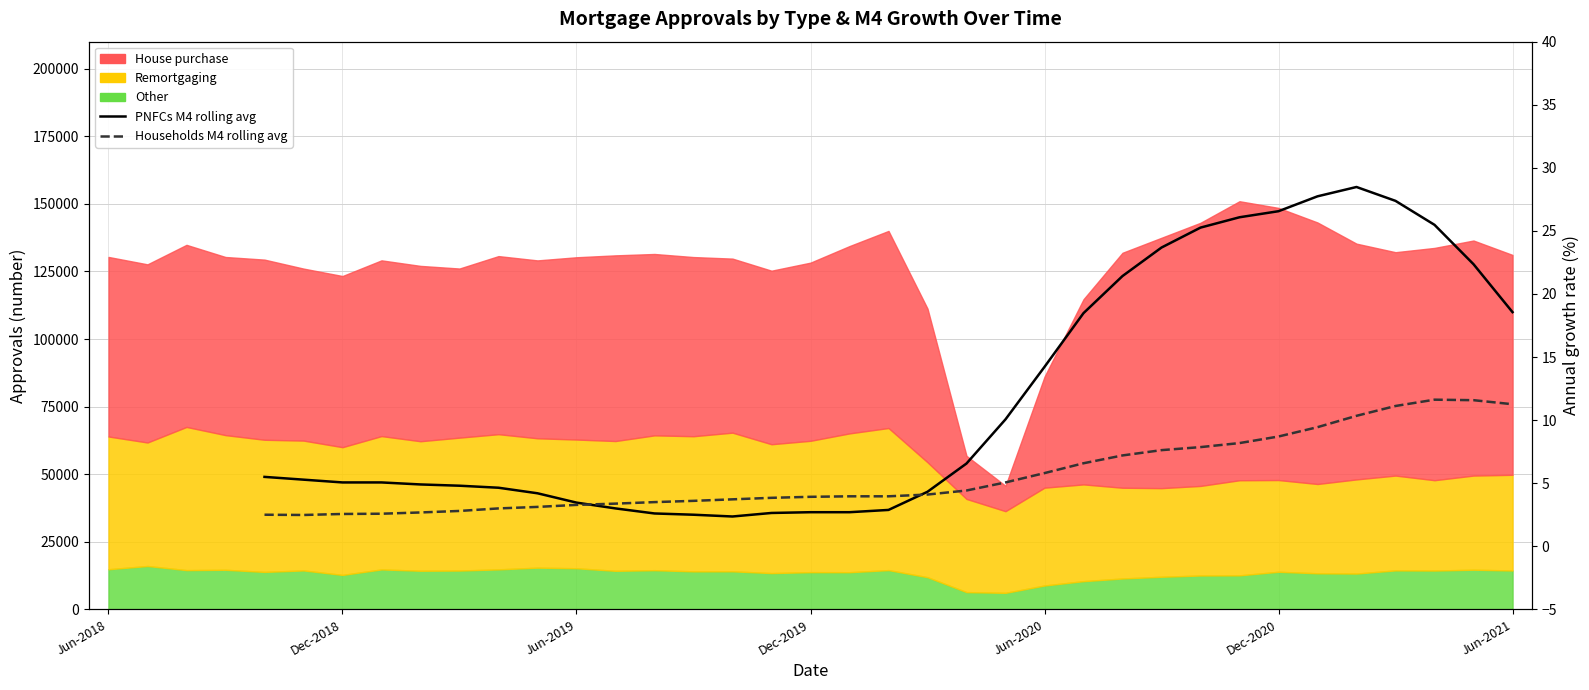

After their last crossing, which series has the higher values: Households M4 rolling avg or PNFCs M4 rolling avg?

PNFCs M4 rolling avg